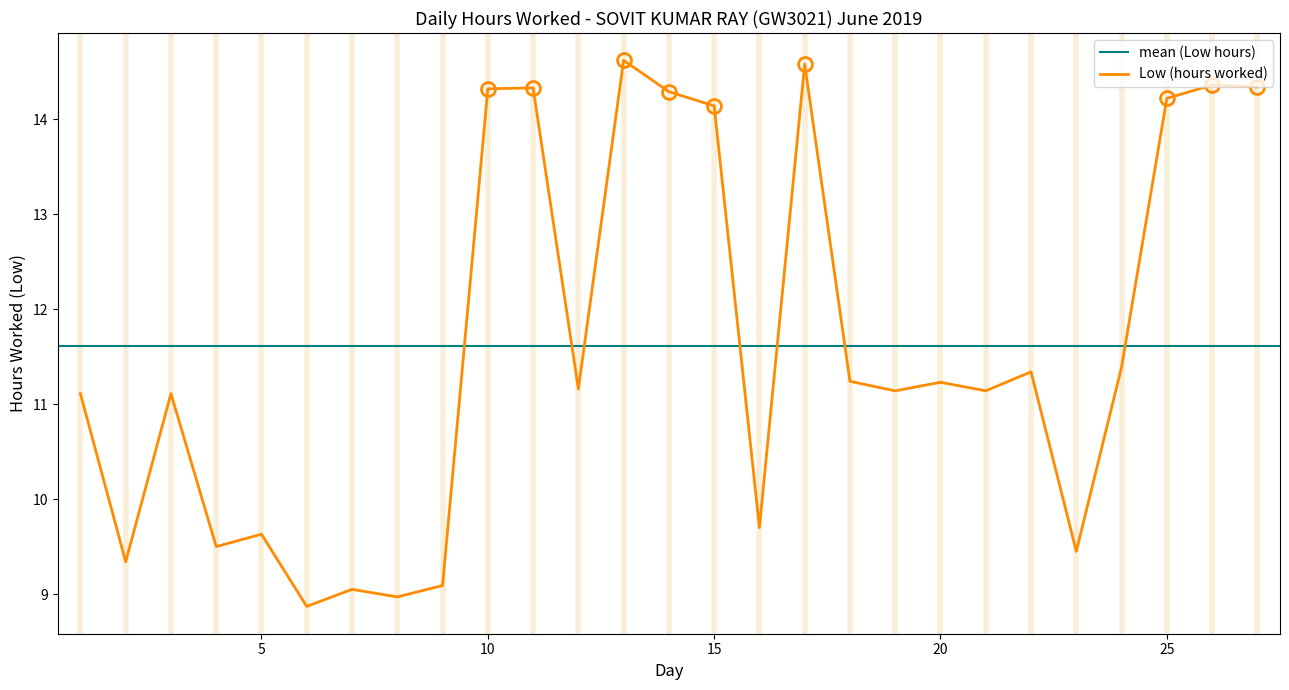

What is the value of the 1st point from the left?

11.1